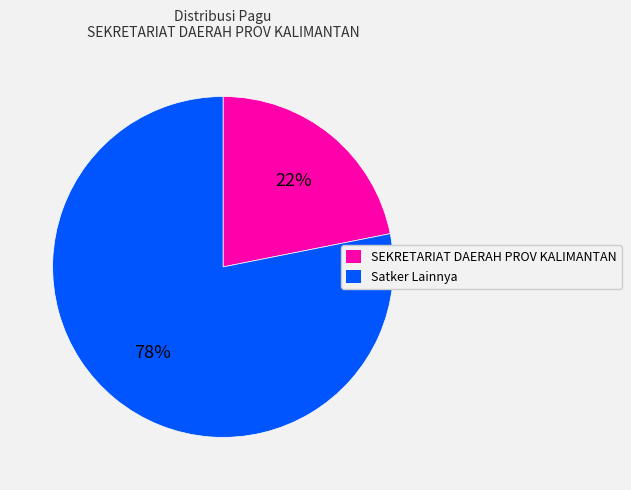

To the nearest percent, what is the average slice percentage?

50%